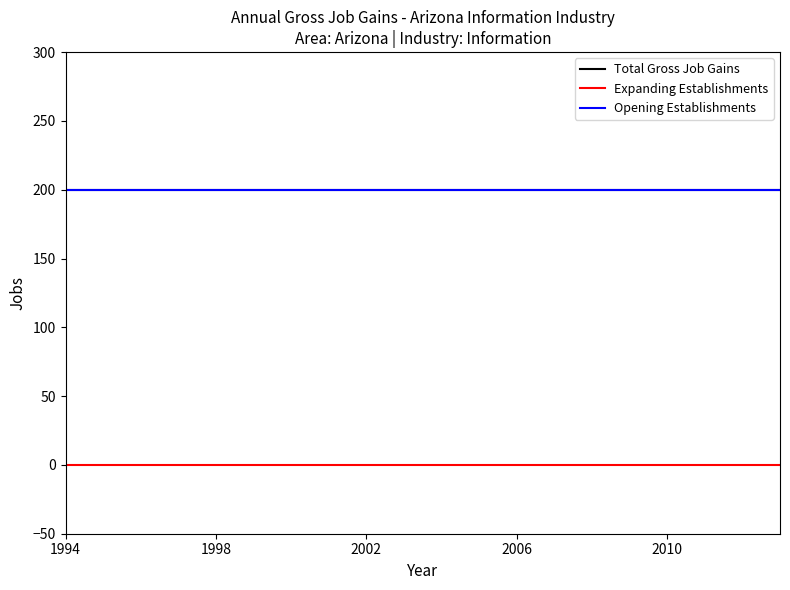

Does the chart display data point markers on the line(s)?

No